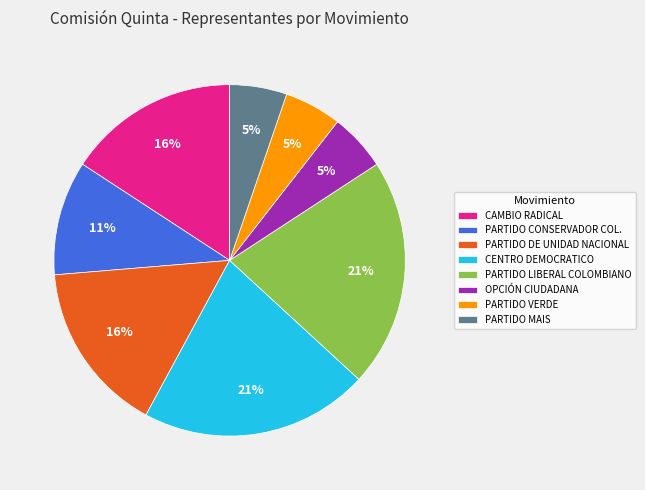

Does PARTIDO DE UNIDAD NACIONAL represent more than half of the total?

No